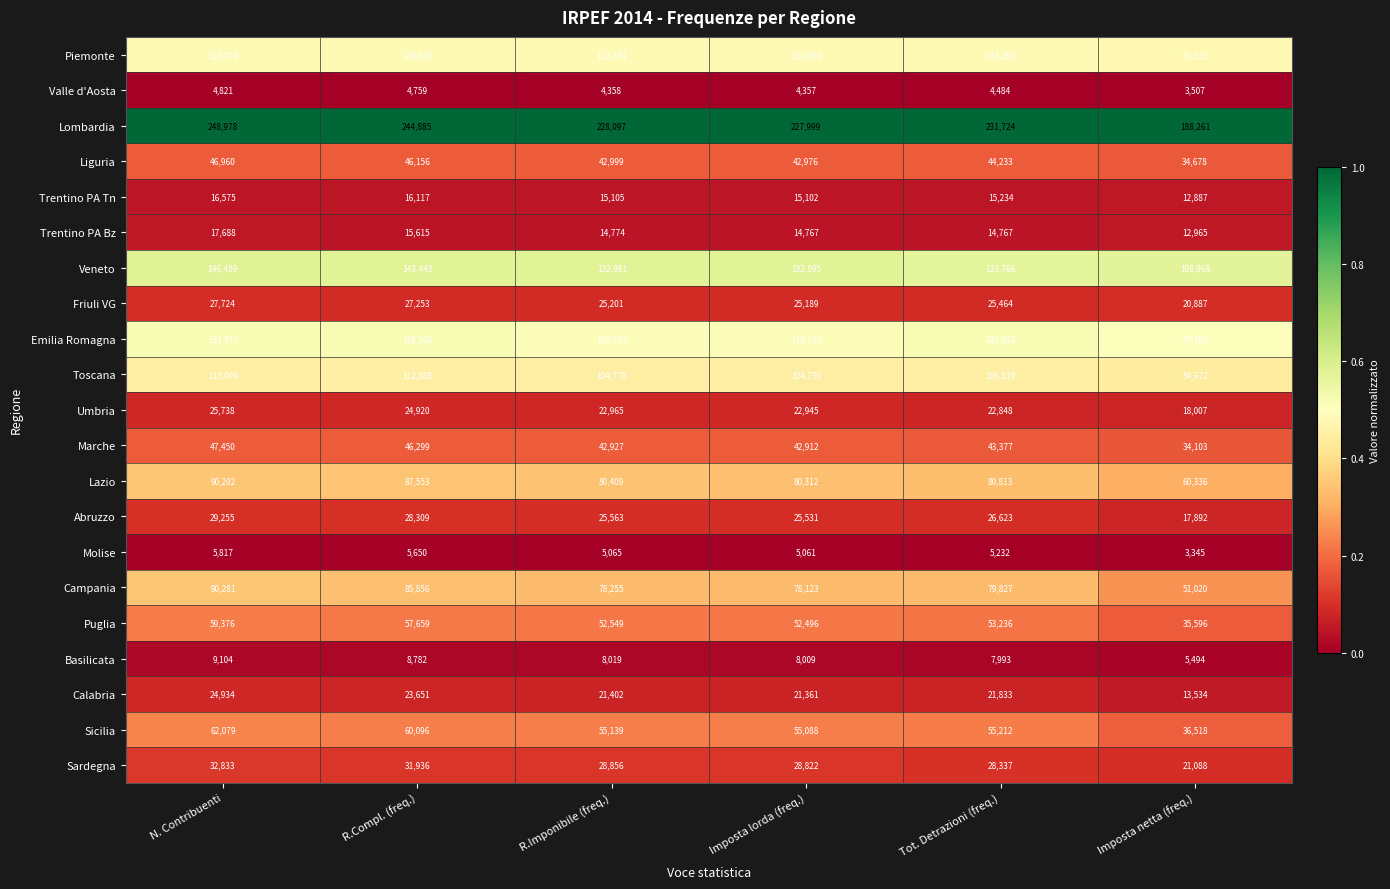

What is the sum of all Friuli VG values?

151718